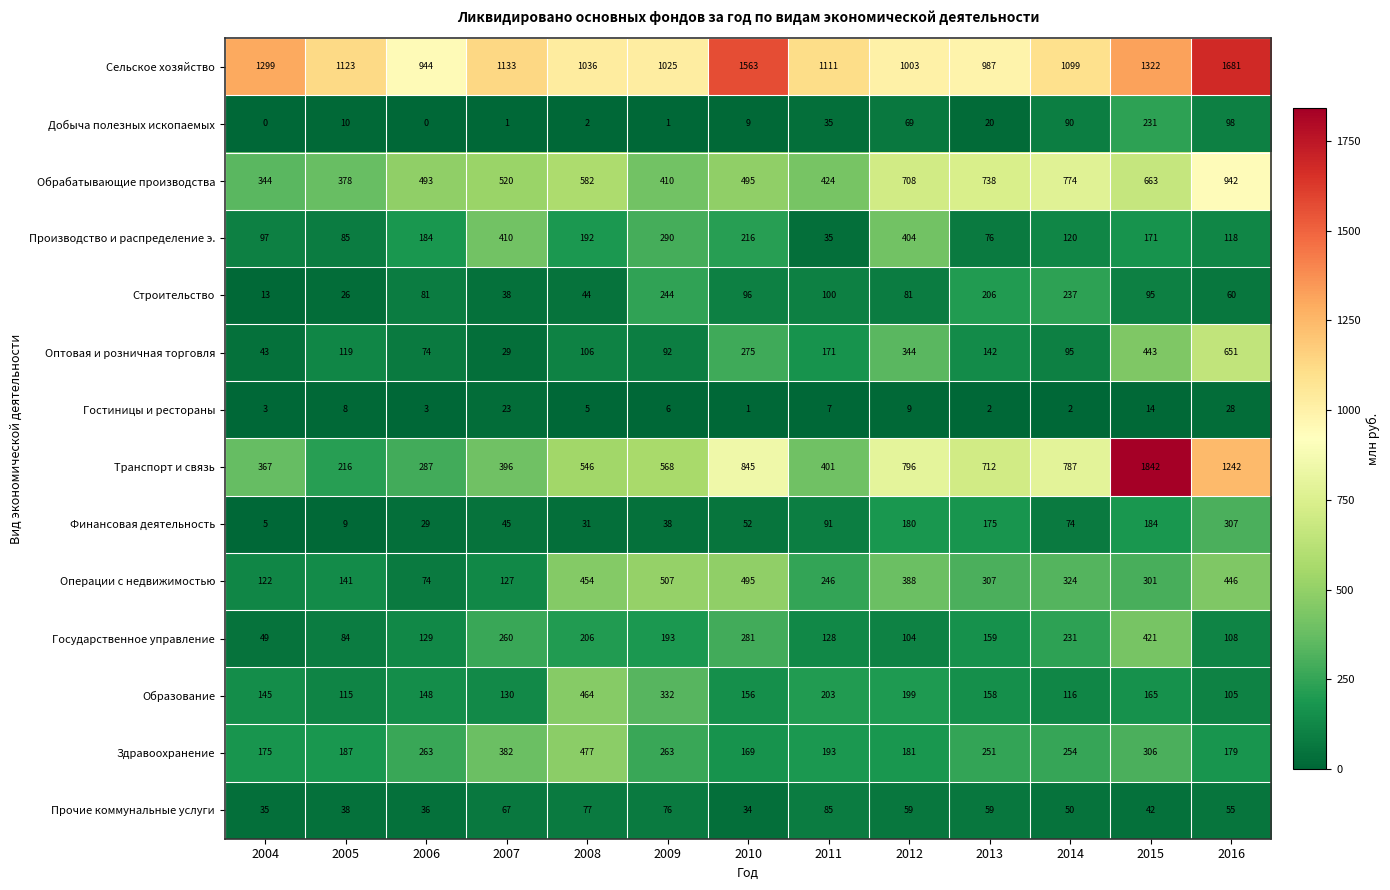

How many data points does each series have?

13